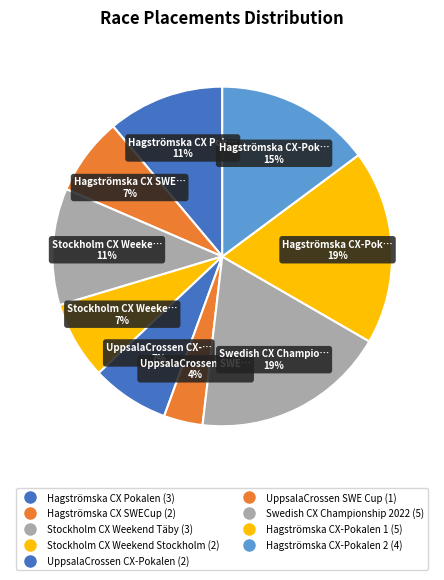

Which has a higher value, Hagströmska CX-Pokalen 1 or Stockholm CX Weekend Täby?

Hagströmska CX-Pokalen 1